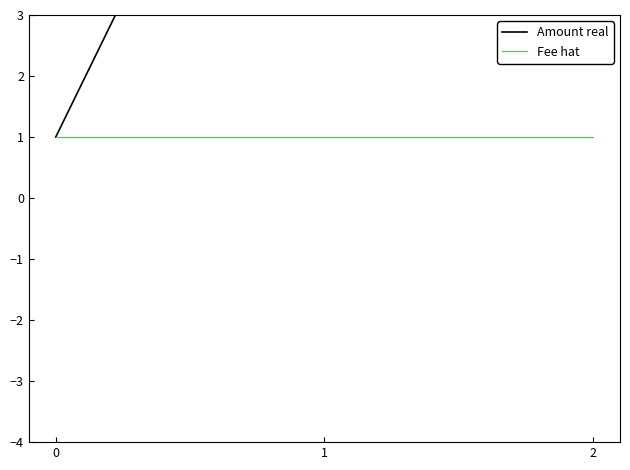

Is it true that Fee hat equals 2 at 0?

False